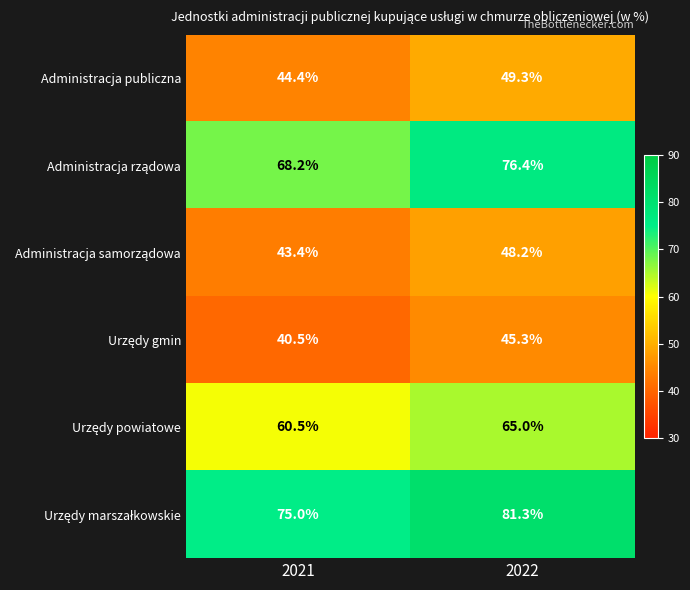

How many series are shown in this chart?

6